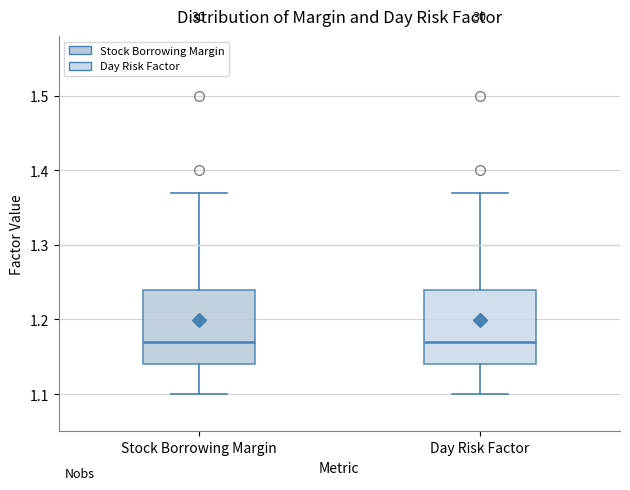

Reading left to right, transcribe this box plot: for each box, give where its median line is, the range the box spans, and where its two whiskers end, as read against the y-axis. The values are not printed on the chart, so give them approximately, as read against the axis.

Stock Borrowing Margin: median 1.17, box 1.14 to 1.24, whiskers 1.10 to 1.37
Day Risk Factor: median 1.17, box 1.14 to 1.24, whiskers 1.10 to 1.37